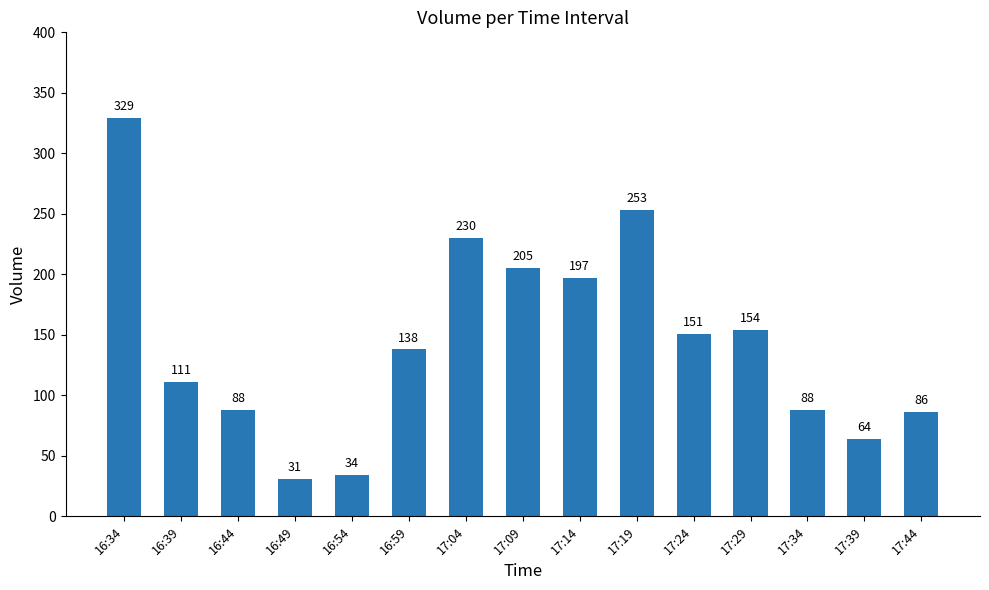

What is the average value?

144